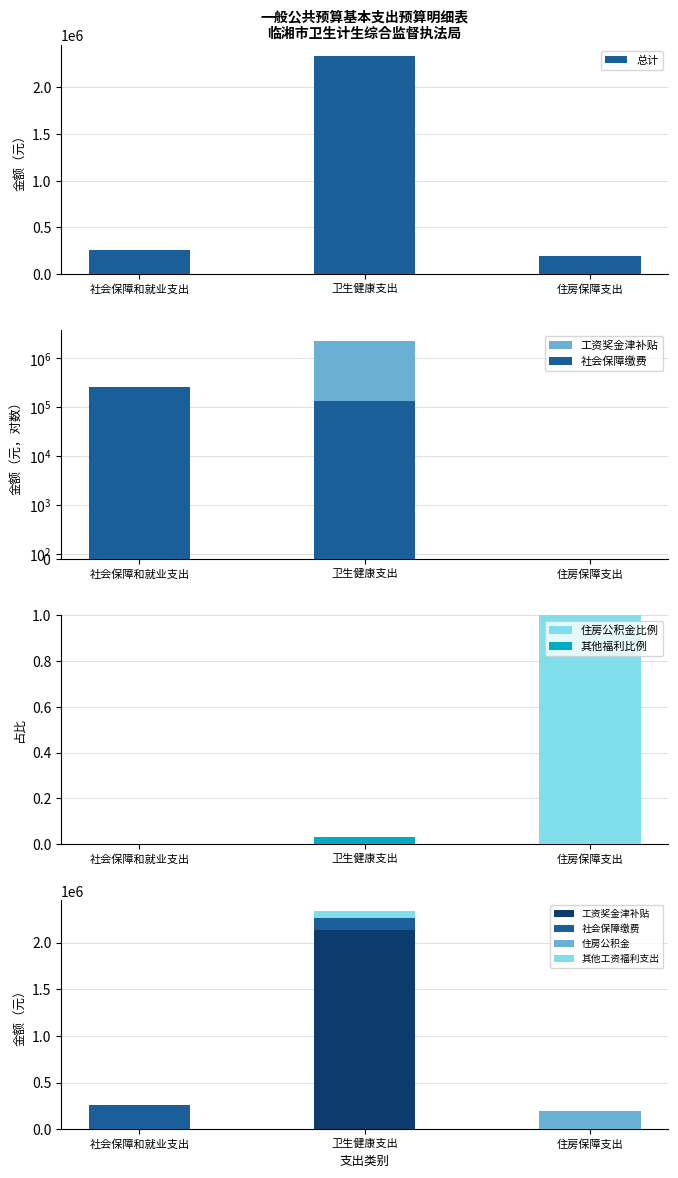

Between 社会保障和就业支出 and 卫生健康支出, which series saw the biggest shift?

总计